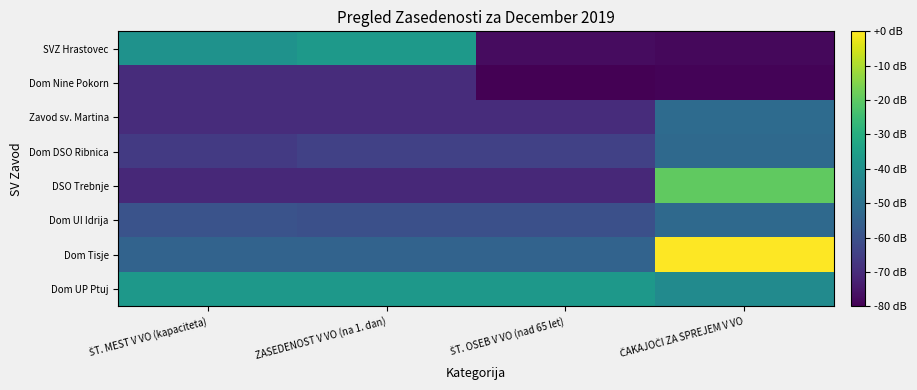

What is the total value across all series at ŠT. OSEB V VO (nad 65 let)?

-514.9